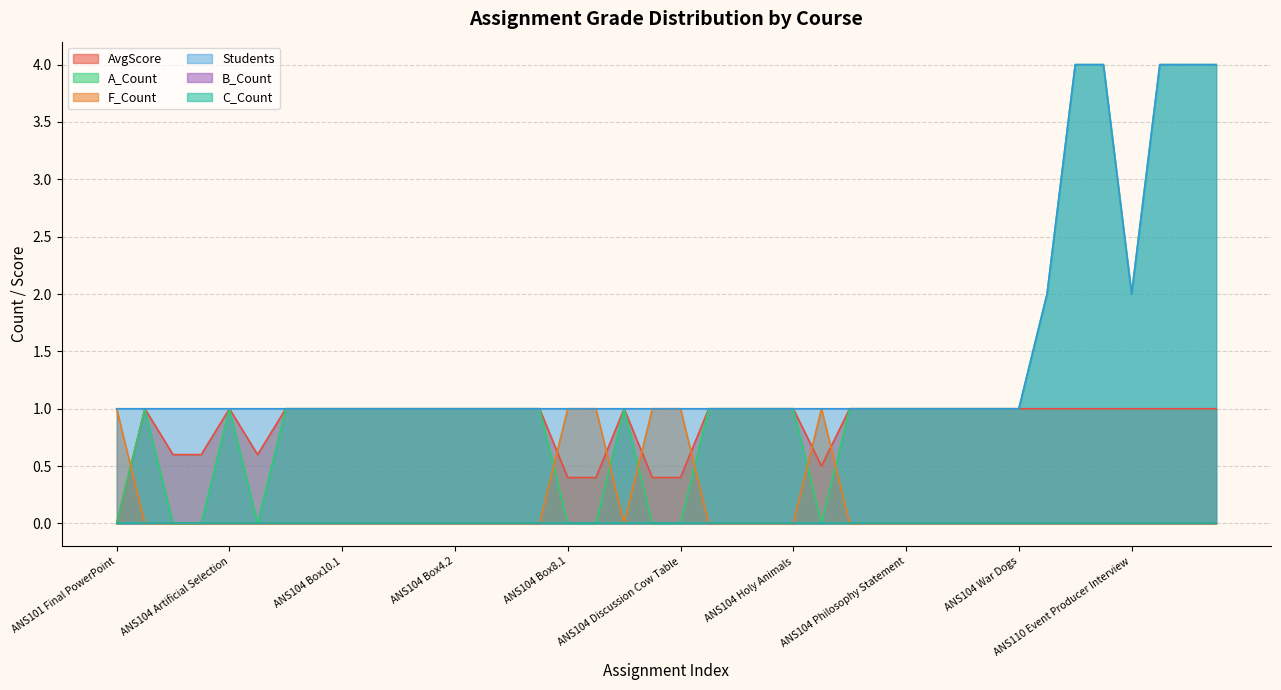

What is the sum of the AvgScore values at 21 and 29?

2.0